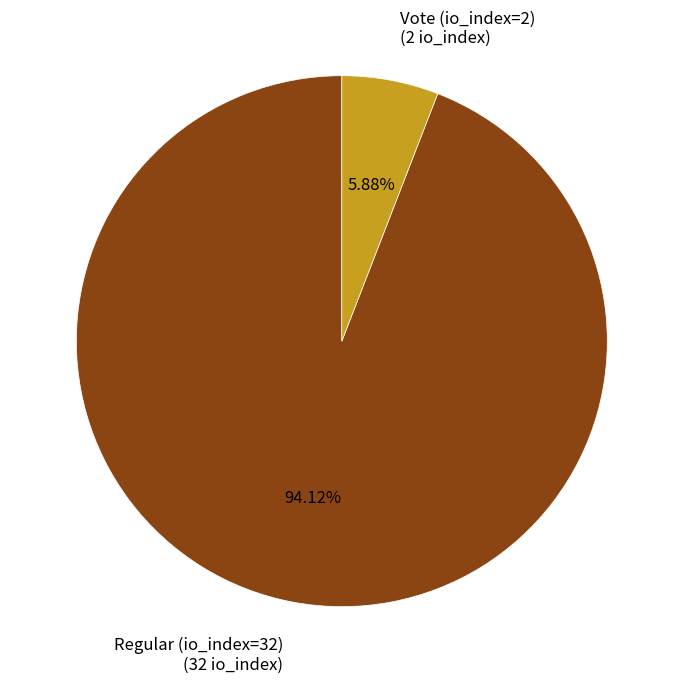

Rank the categories by value from lowest to highest.

Vote (io_index=2), Regular (io_index=32)